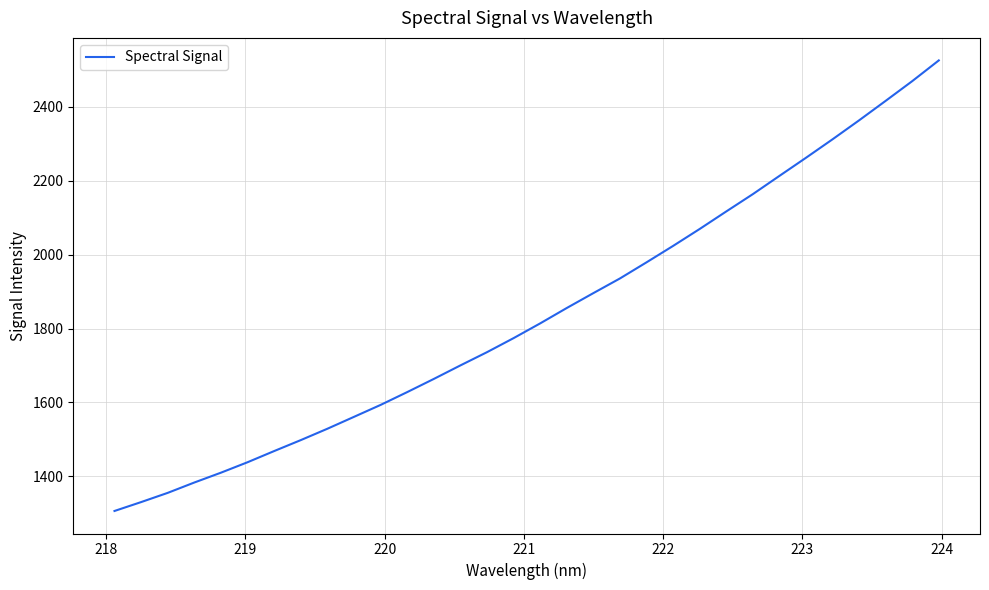

What is the smallest value displayed?

1306.2